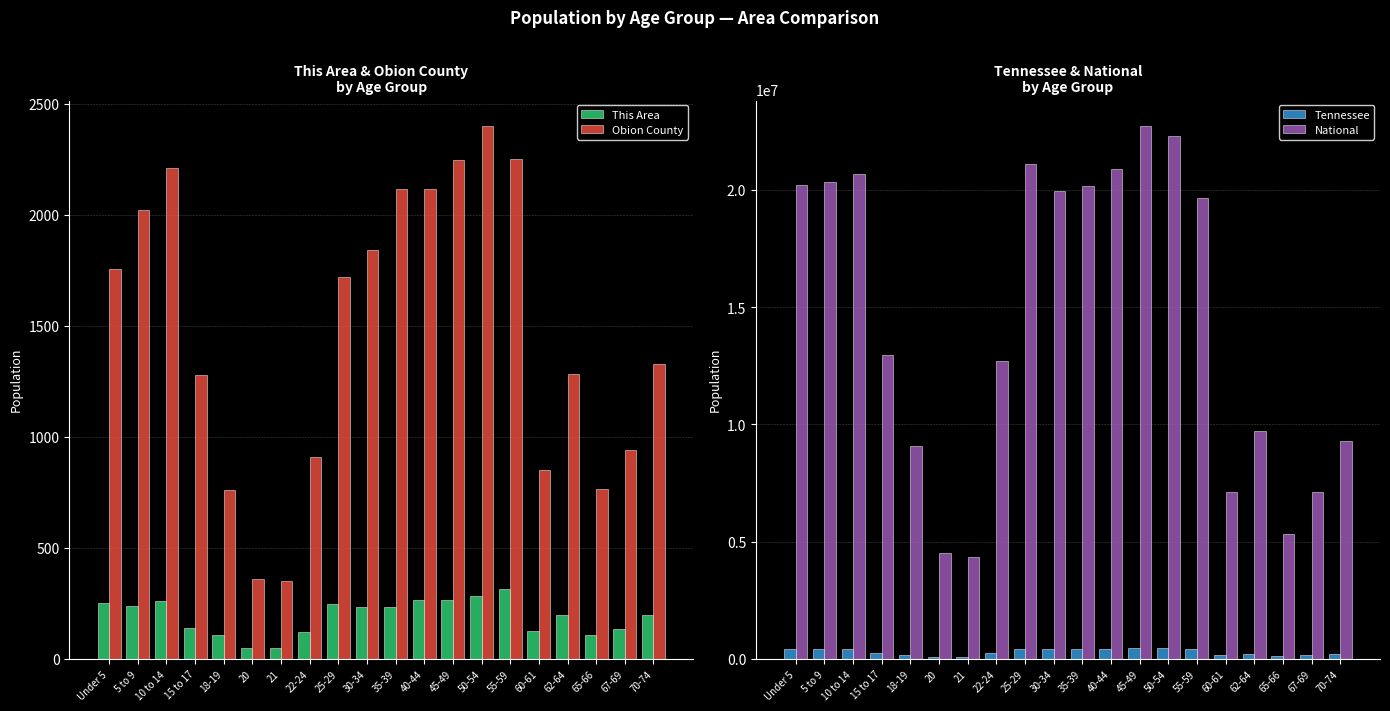

Rank the series by their maximum value, from lowest to highest.

This Area, Obion County, Tennessee, National